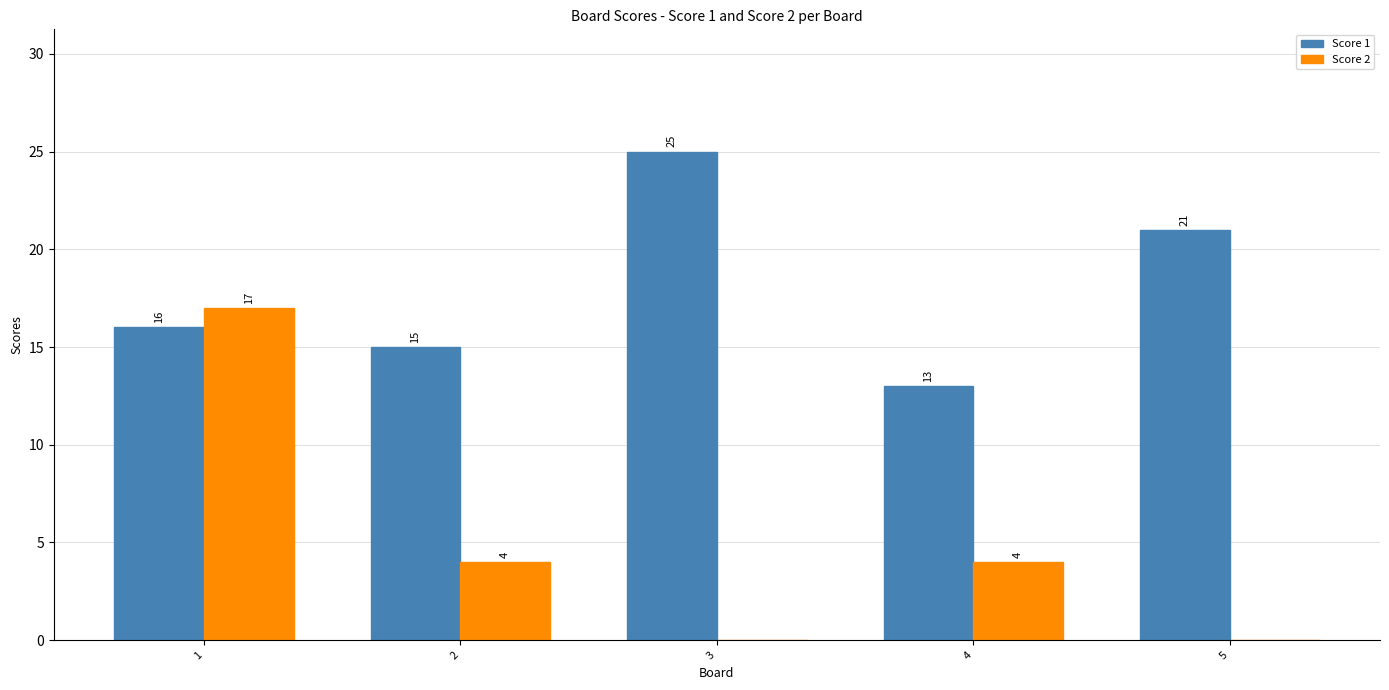

What is the maximum value for Score 1?

25